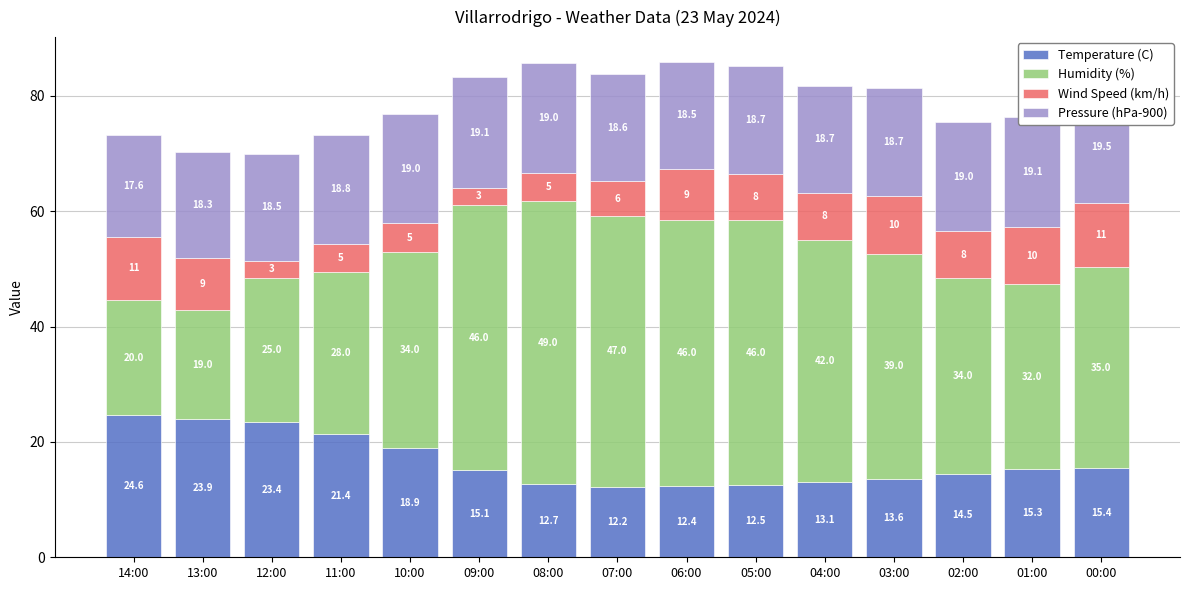

At which category is the sum across all series the highest?

06:00